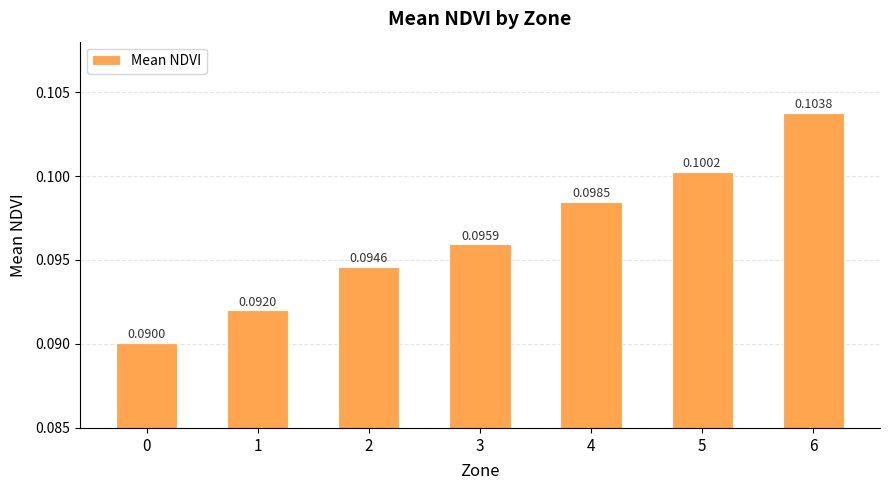

Which has a higher value, 0 or 1?

1